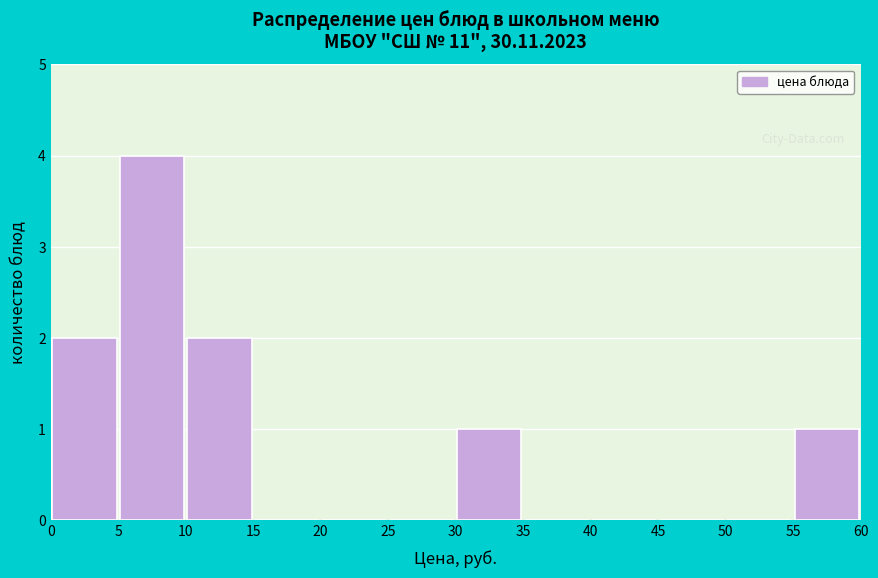

Reading left to right, transcribe this chart: for each bar, give the range it covers on the x-axis and its height. The values are not printed on the chart, so give them approximately, as read against the axis.

0 to 5: 2
5 to 10: 4
10 to 15: 2
15 to 20: 0
20 to 25: 0
25 to 30: 0
30 to 35: 1
35 to 40: 0
40 to 45: 0
45 to 50: 0
50 to 55: 0
55 to 60: 1